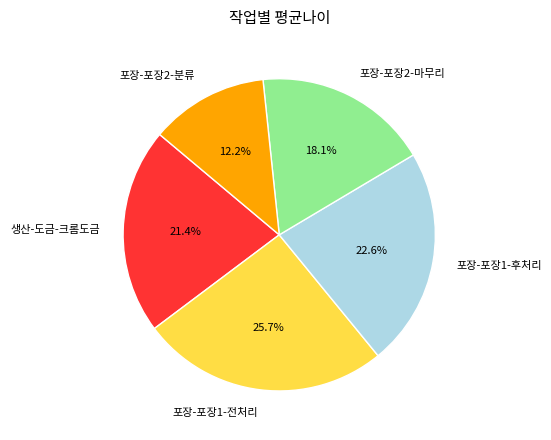

Is 포장-포장2-분류 the majority of the pie?

No